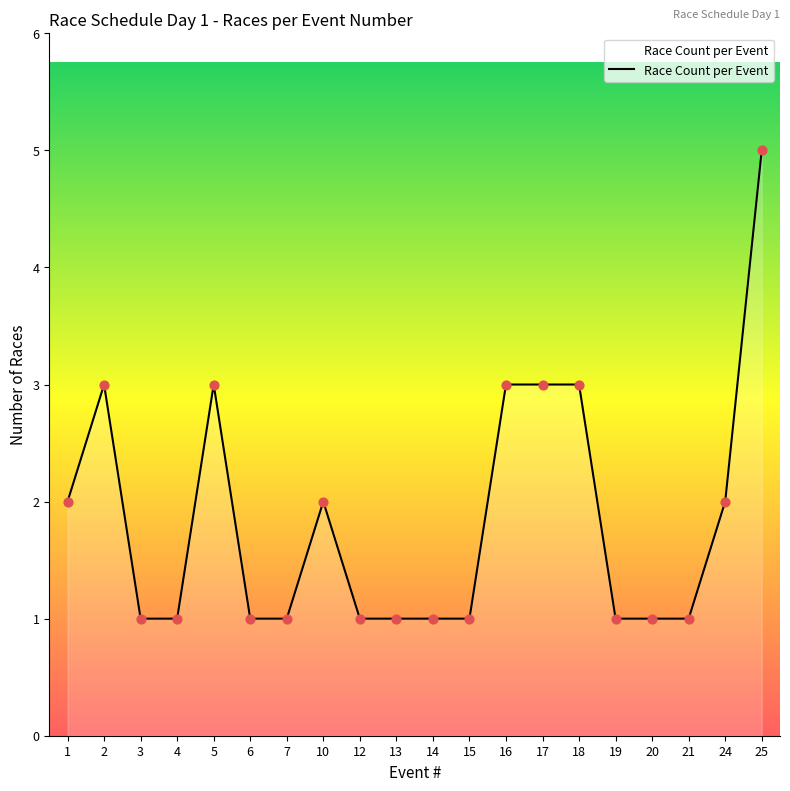

What is the change in value from 12 to 16?

+2